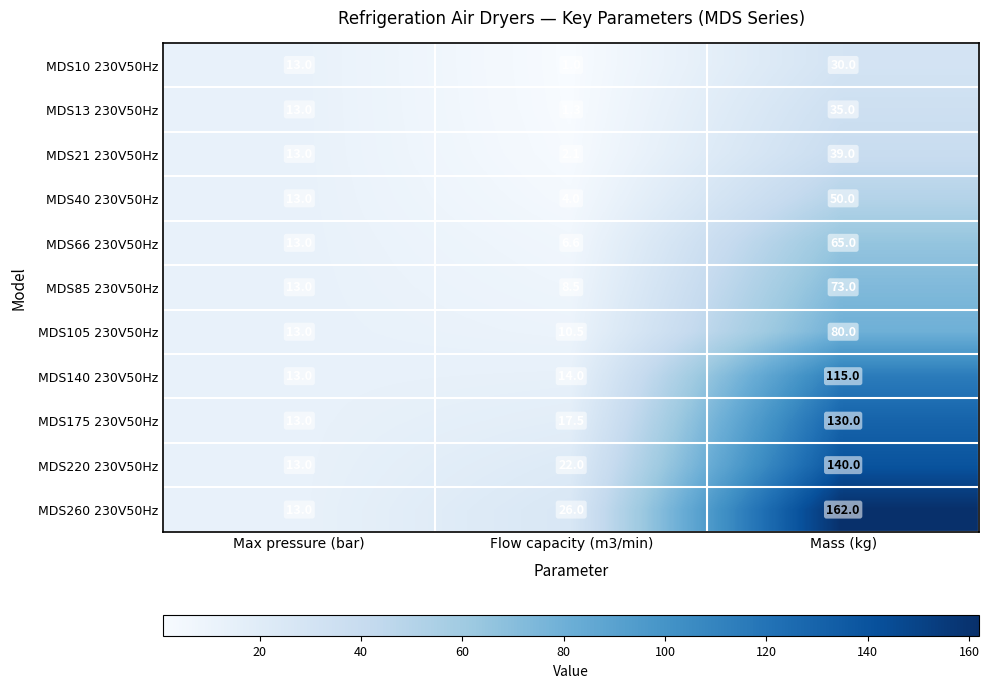

What is the spread (max minus min) of values at Flow capacity (m3/min)?

25.0